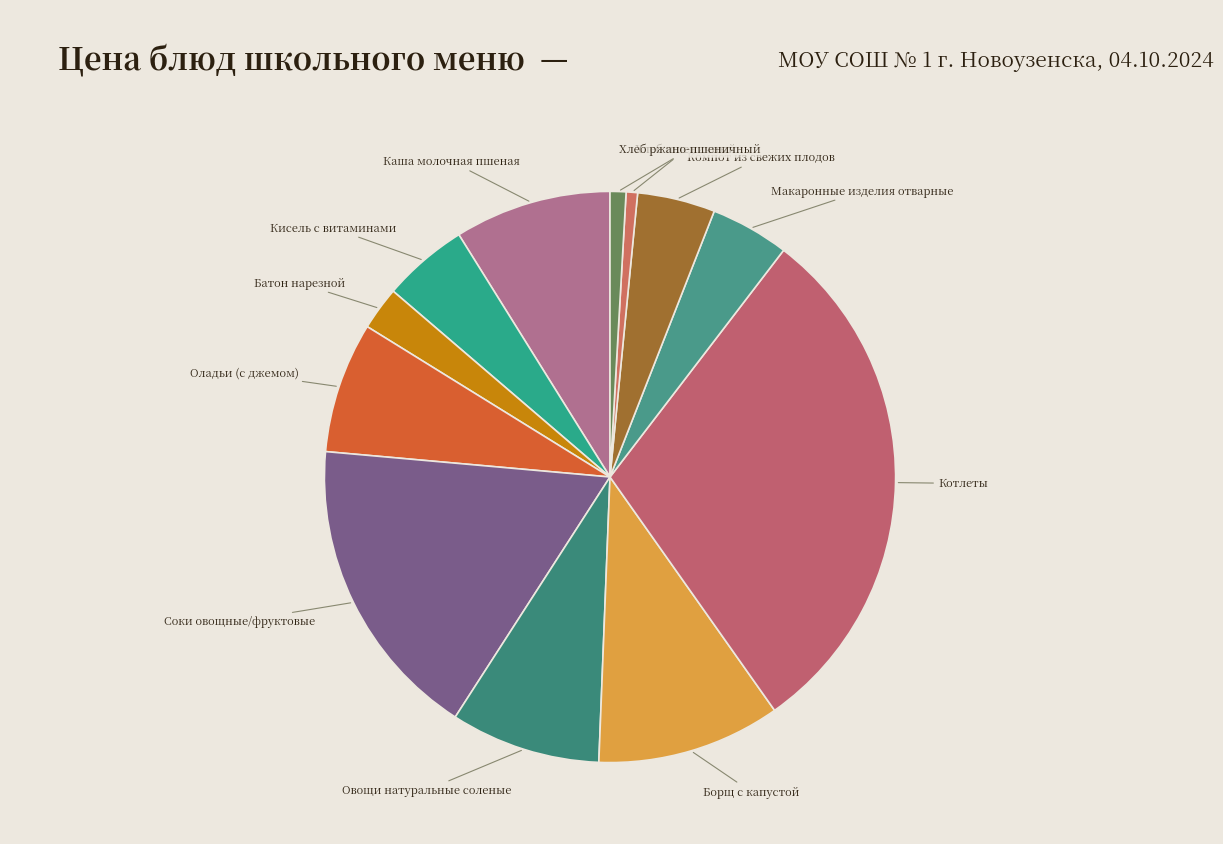

How many segments does this pie chart have?

12